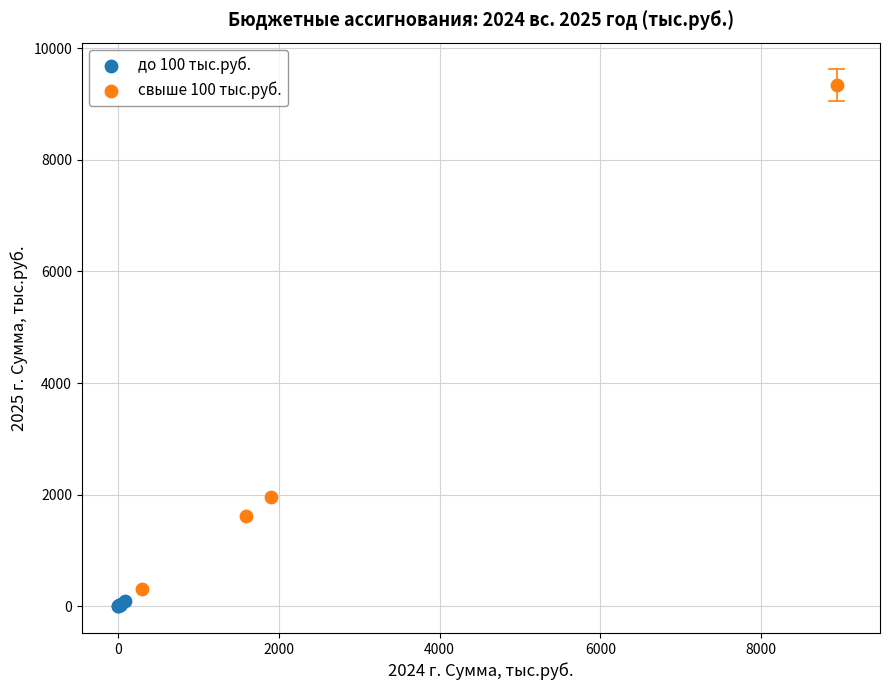

What are all the series names shown in the legend?

до 100 тыс.руб., свыше 100 тыс.руб.